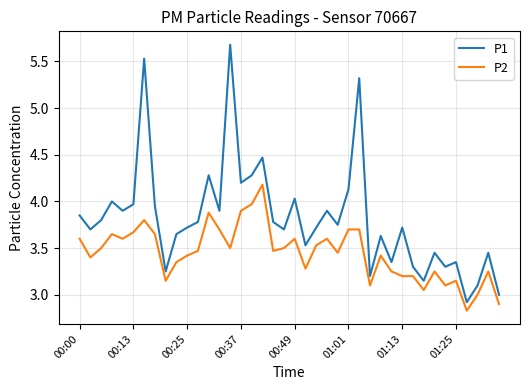

What is the minimum value shown in the chart?

2.8